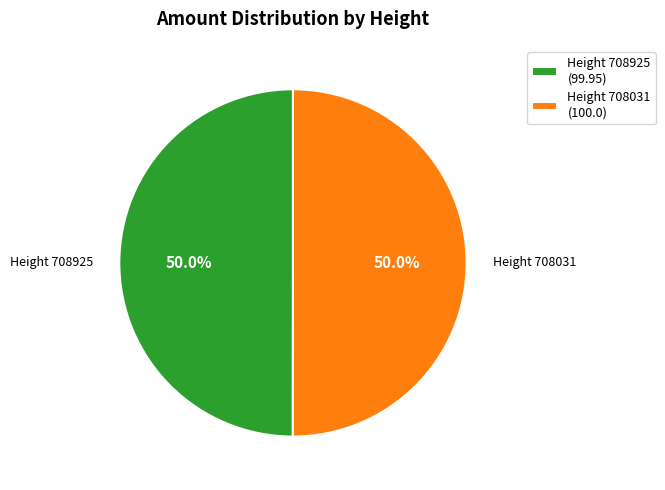

What is the ratio of the value at Height 708031 (100.0) to the value at Height 708925 (99.95)?

1.0